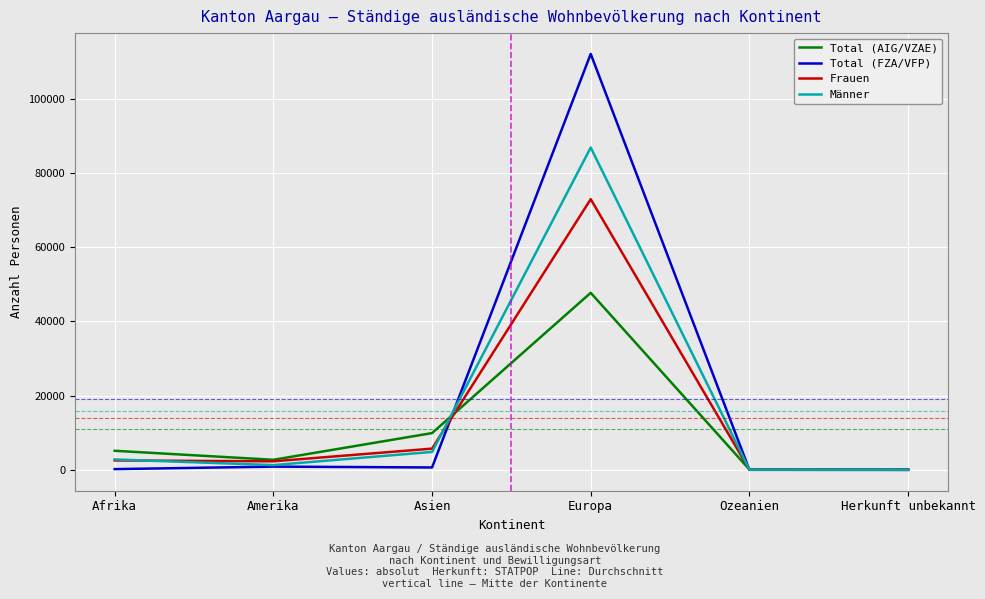

How many interior local peaks does the Männer series have?

1